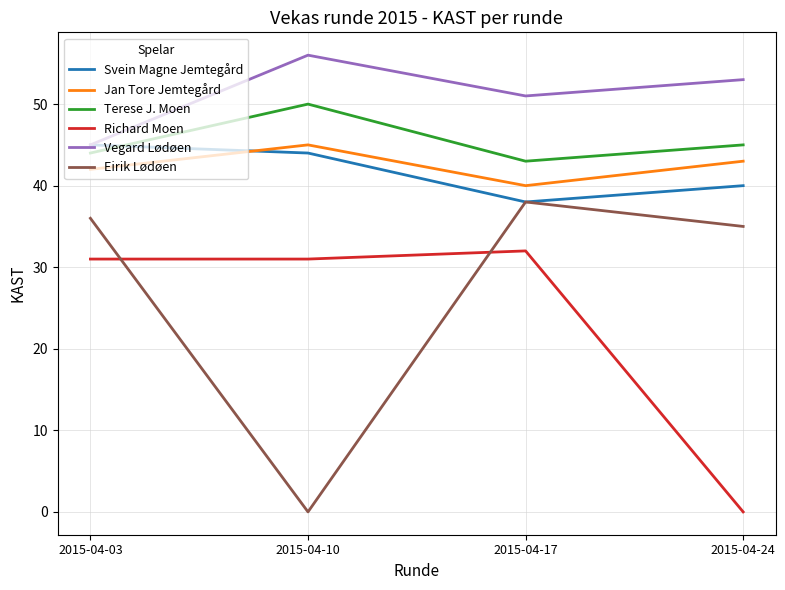

Which series has the largest total across all categories?

Vegard Lødøen